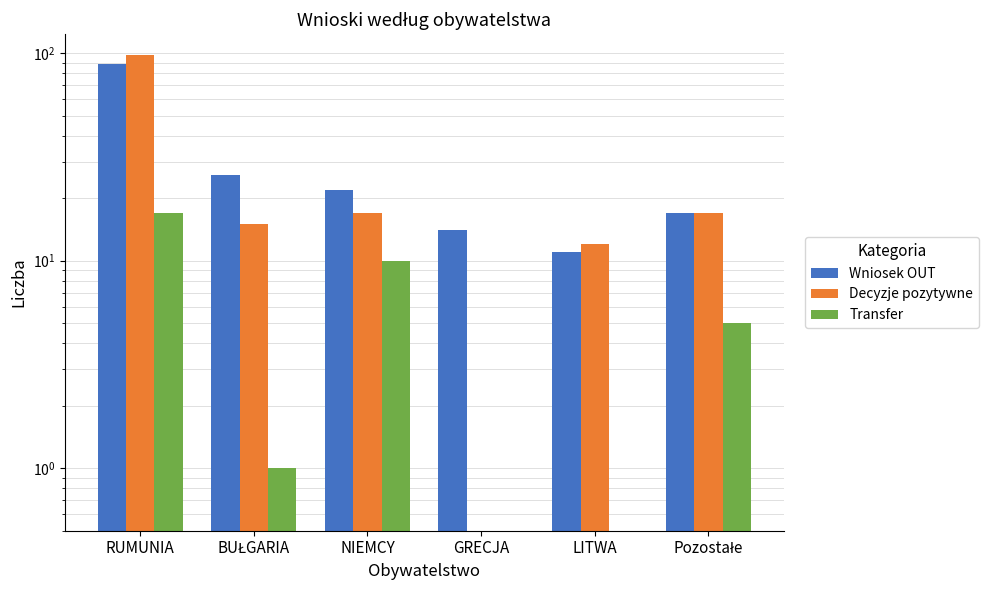

How many bars are there in total?

18